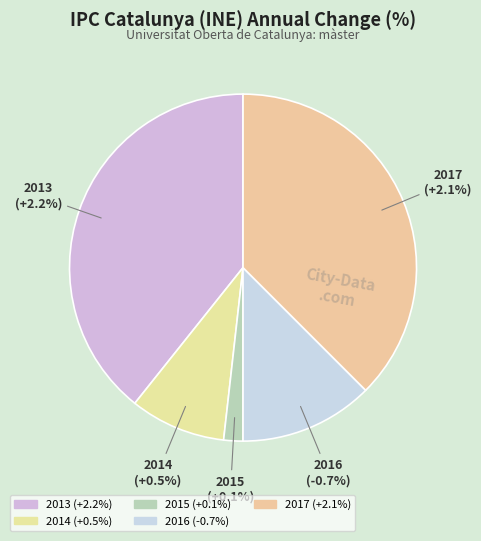

What is the change in value from 2014 to 2016?

-1.2